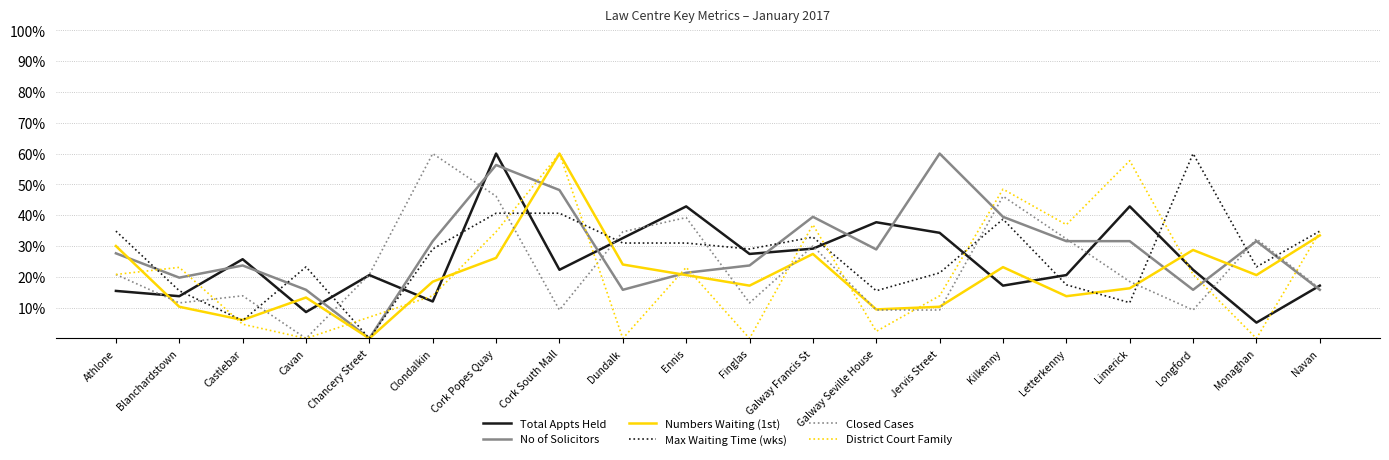

What is the difference between the Total Appts Held values at Cork South Mall and Dundalk?

10.3